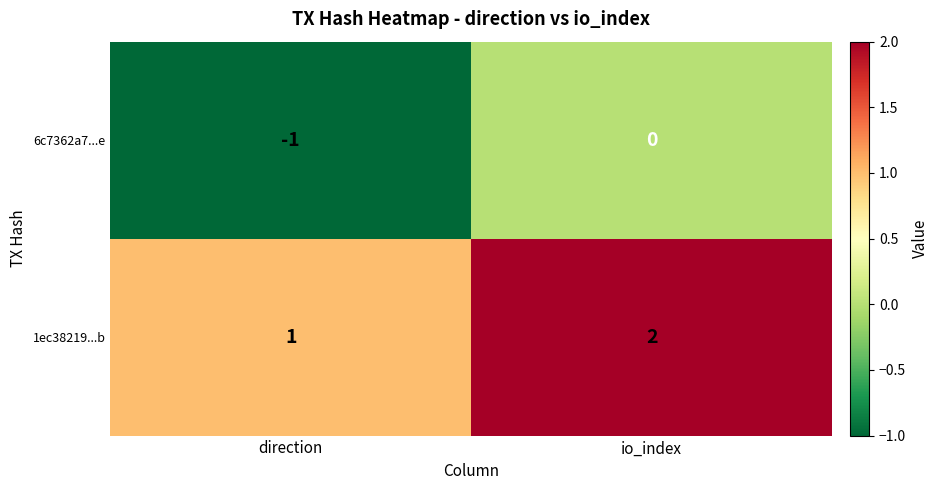

At which category is the sum across all series the highest?

io_index